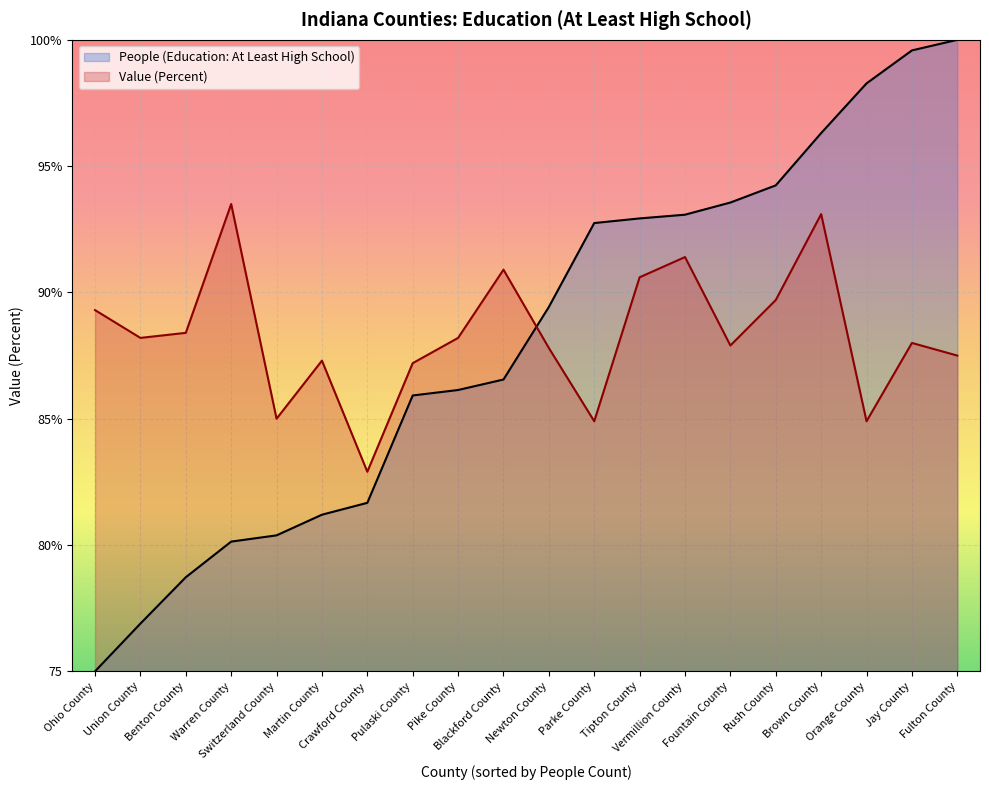

What is the total value across all series at Martin County?

168.5